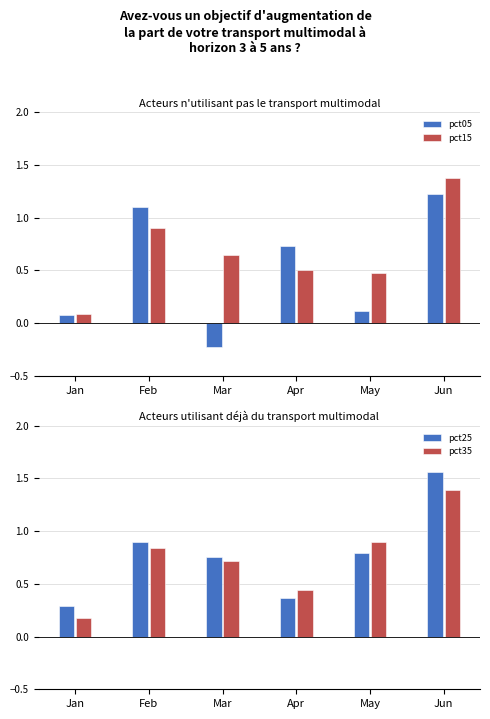

What is the value of the pct25 bar at the 3rd from the left?

0.8